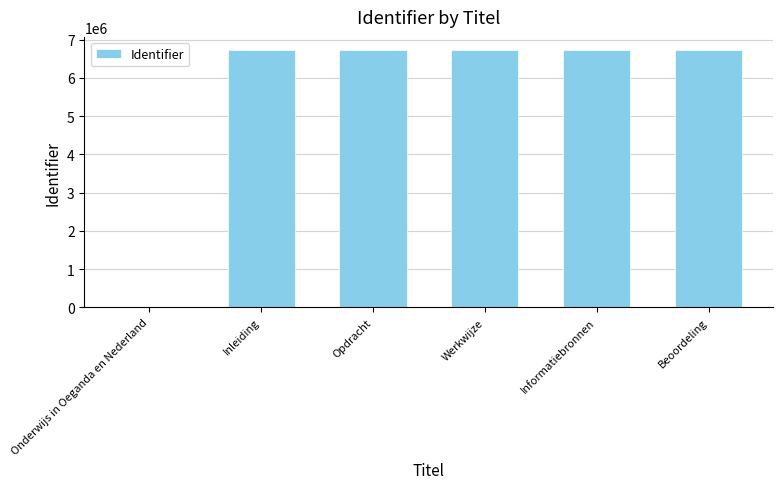

The value at Opdracht is 4393488. True or false?

False